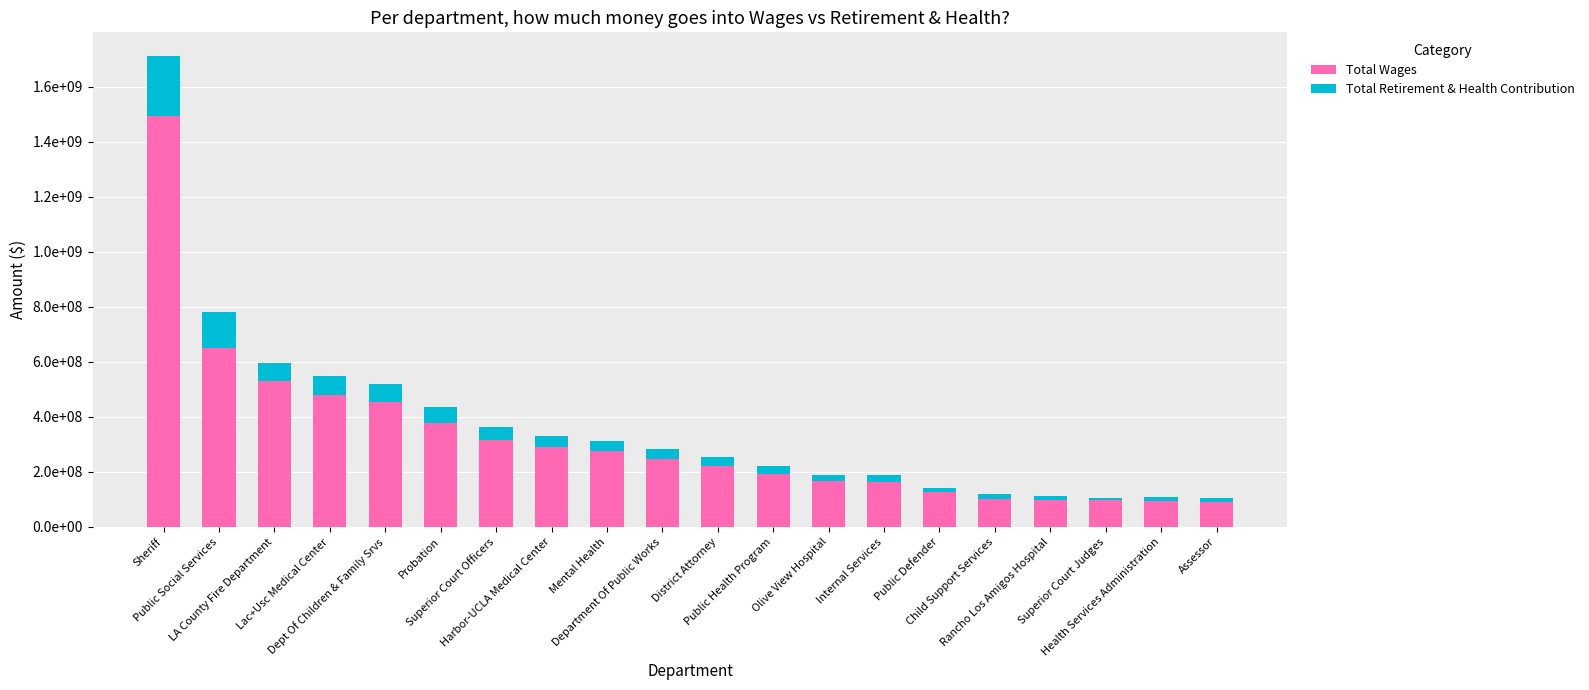

What is the difference between the Total Retirement & Health Contribution values at Superior Court Judges and Public Defender?

7010287